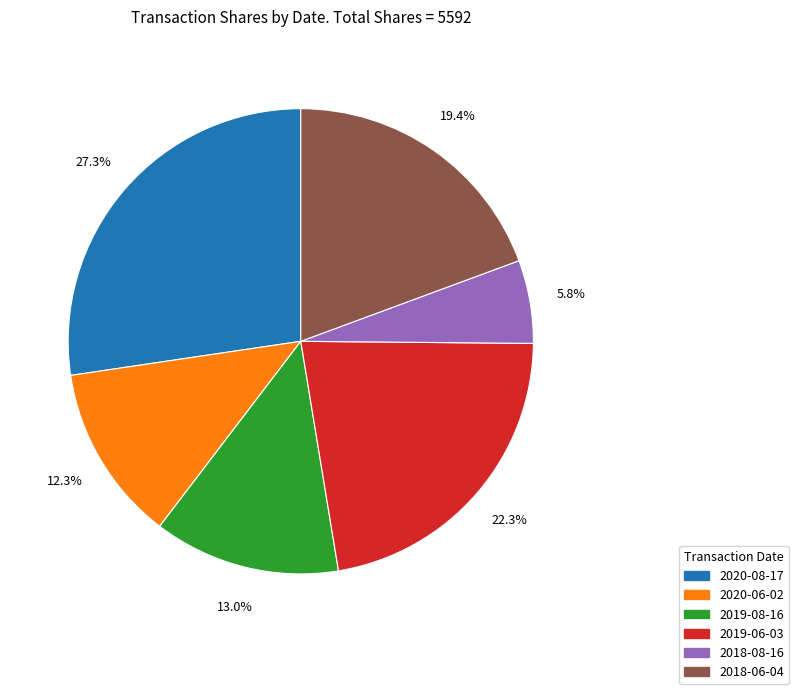

Between 2018-08-16 and 2020-06-02, which is larger?

2020-06-02